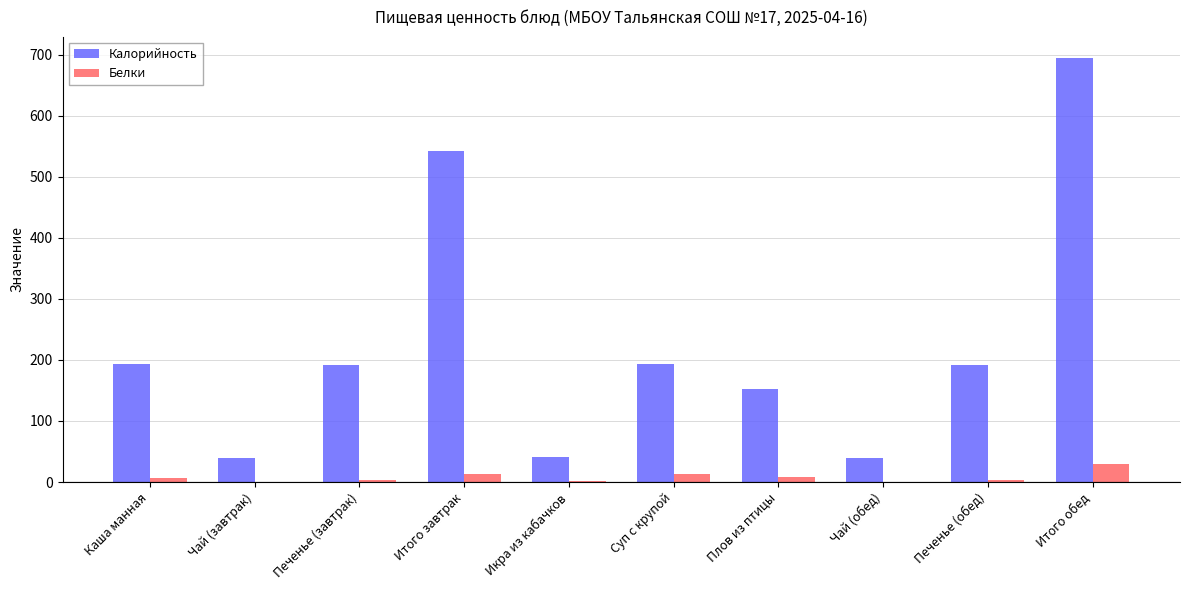

Which category has the highest value across all series?

Итого обед